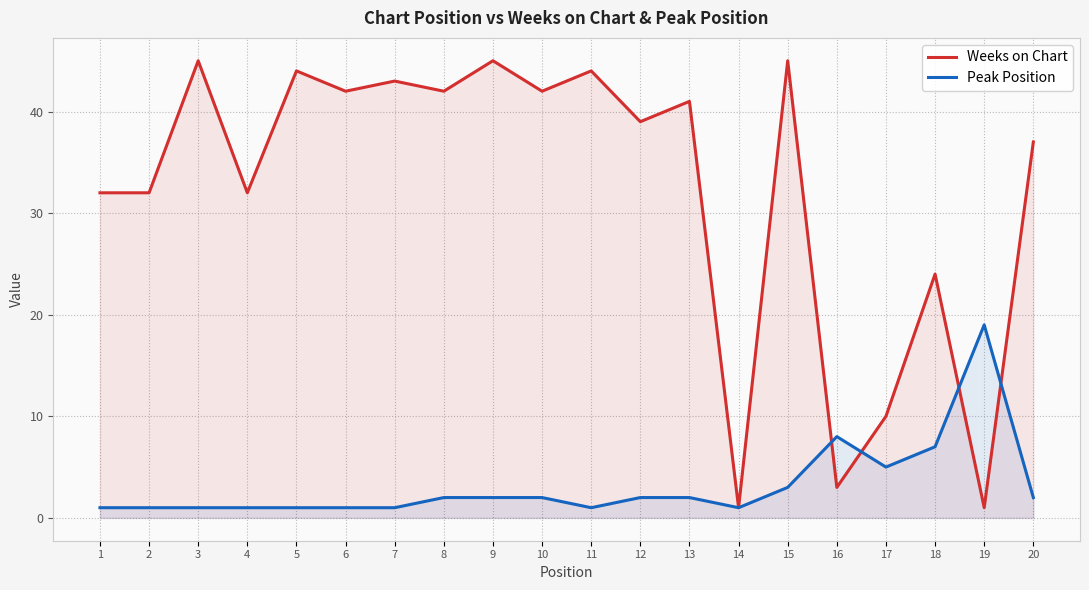

Which has a higher value, 6 or 18?

6